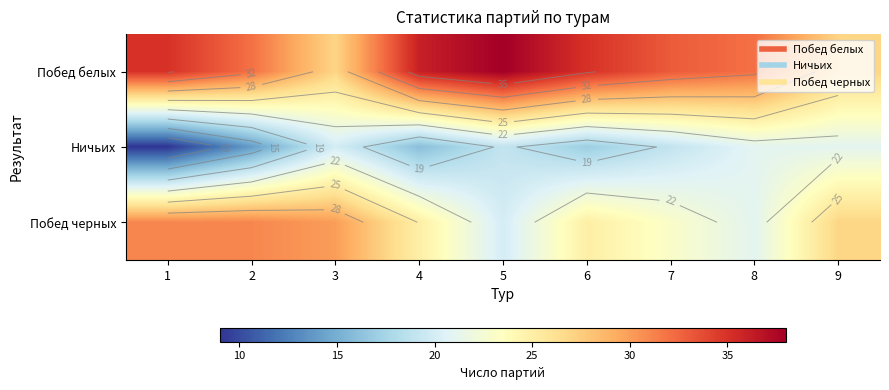

What is the sum of all Ничьих values?

156